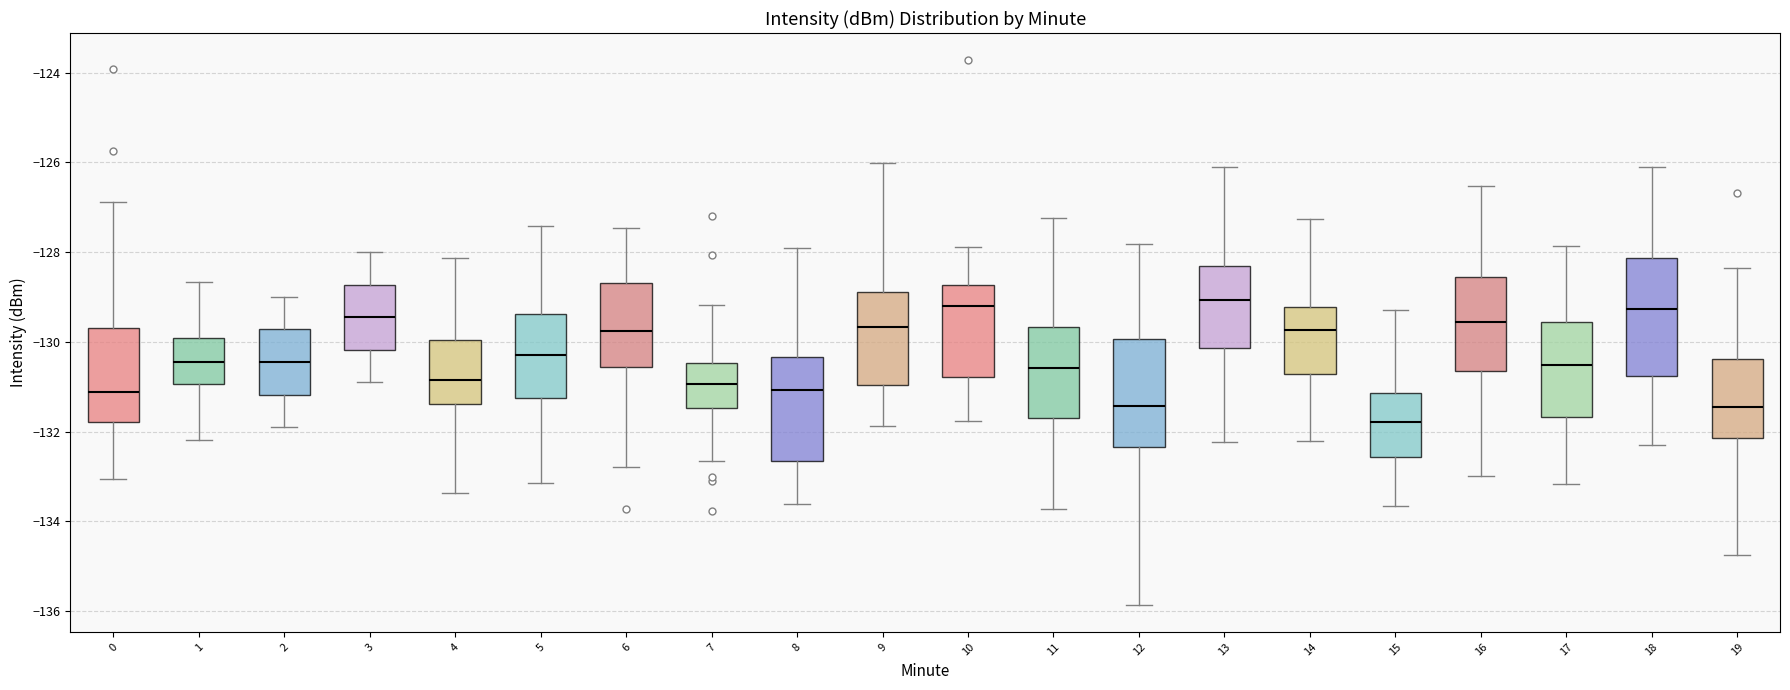

Reading left to right, read every box against the y-axis: the position of its median line, the range the box covers, and the ends of its whiskers. The values are not printed on the chart, so give them approximately, as read against the axis.

0: median -131.2, box -131.8 to -129.6, whiskers -133.0 to -126.8
1: median -130.4, box -131.0 to -130.0, whiskers -132.2 to -128.6
2: median -130.4, box -131.2 to -129.8, whiskers -131.8 to -129.0
3: median -129.4, box -130.2 to -128.8, whiskers -130.8 to -128.0
4: median -130.8, box -131.4 to -130.0, whiskers -133.4 to -128.2
5: median -130.2, box -131.2 to -129.4, whiskers -133.2 to -127.4
6: median -129.8, box -130.6 to -128.6, whiskers -132.8 to -127.4
7: median -131.0, box -131.4 to -130.4, whiskers -132.6 to -129.2
8: median -131.0, box -132.6 to -130.4, whiskers -133.6 to -128.0
9: median -129.6, box -131.0 to -128.8, whiskers -131.8 to -126.0
10: median -129.2, box -130.8 to -128.8, whiskers -131.8 to -127.8
11: median -130.6, box -131.6 to -129.6, whiskers -133.8 to -127.2
12: median -131.4, box -132.4 to -130.0, whiskers -135.8 to -127.8
13: median -129.0, box -130.2 to -128.4, whiskers -132.2 to -126.2
14: median -129.8, box -130.8 to -129.2, whiskers -132.2 to -127.2
15: median -131.8, box -132.6 to -131.2, whiskers -133.6 to -129.2
16: median -129.6, box -130.6 to -128.6, whiskers -133.0 to -126.6
17: median -130.6, box -131.6 to -129.6, whiskers -133.2 to -127.8
18: median -129.2, box -130.8 to -128.2, whiskers -132.4 to -126.2
19: median -131.4, box -132.2 to -130.4, whiskers -134.8 to -128.4